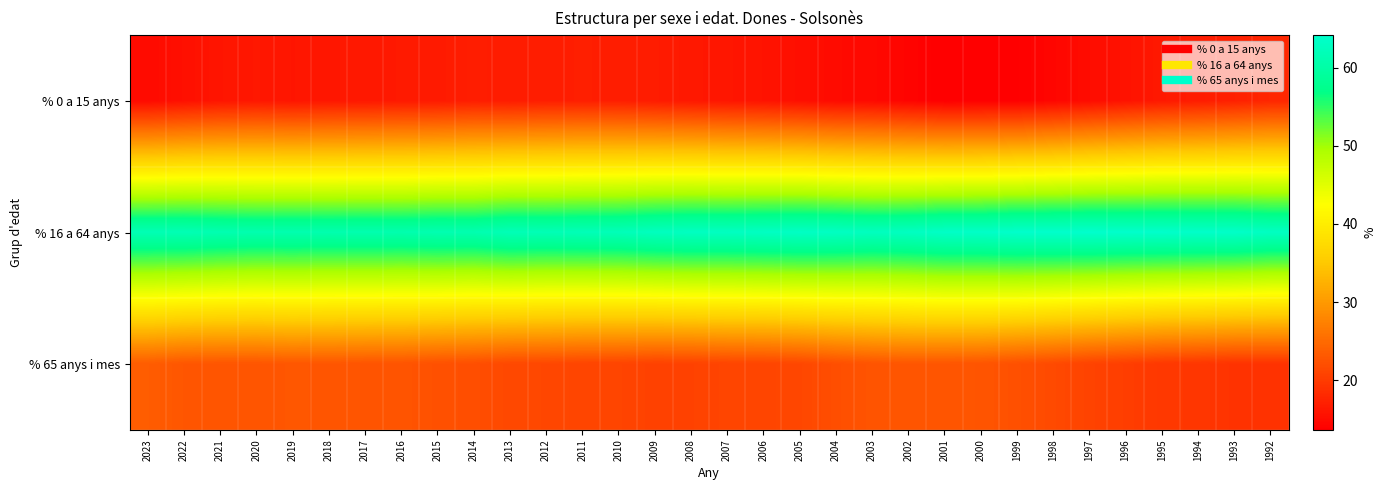

What is the spread (max minus min) of values at 2022?

46.2